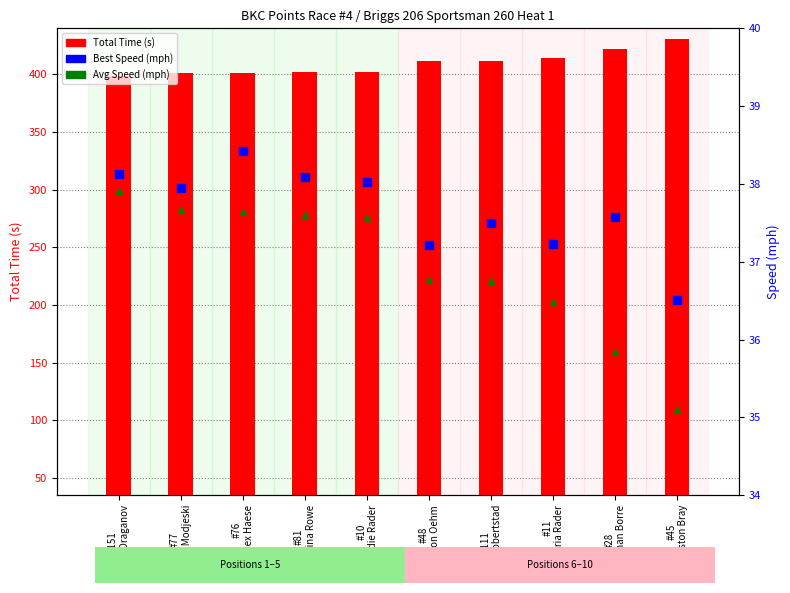

What is the difference between the highest and lowest values at #48
Mason Oehm?

374.5